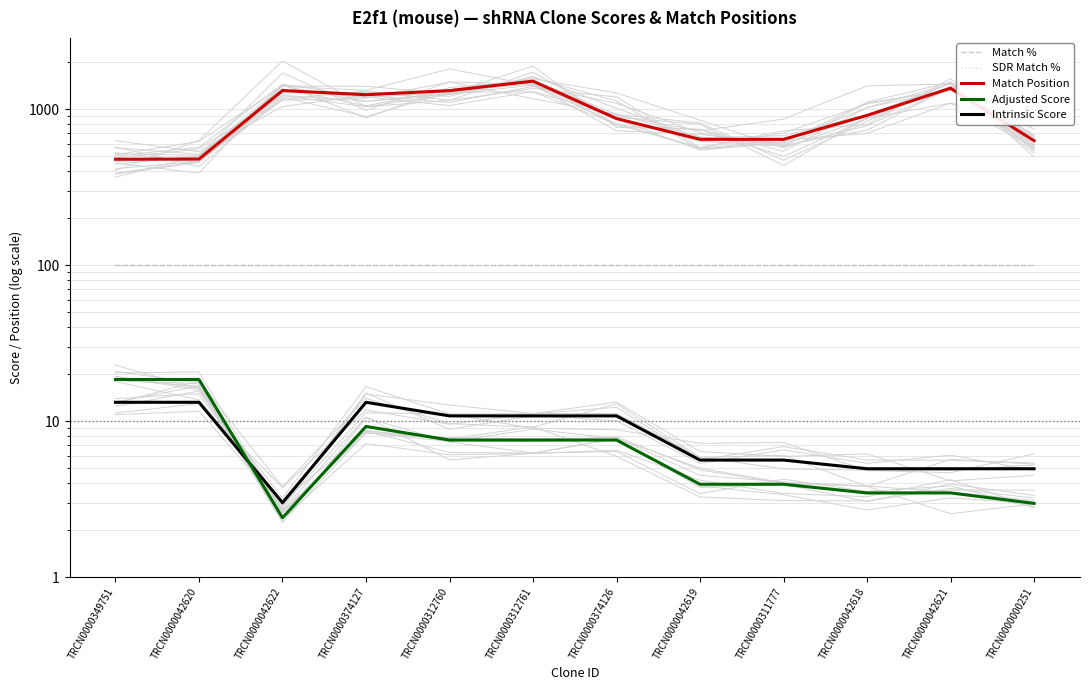

Reading left to right, transcribe all the data shown in this chart.

Match %: 100.0	100.0	100.0	100.0	100.0	100.0	100.0	100.0	100.0	100.0	100.0	100.0
SDR Match %: 100.0	100.0	100.0	100.0	100.0	100.0	100.0	100.0	100.0	100.0	100.0	100.0
Match Position: 477.0	478.0	1315.0	1236.0	1313.0	1510.0	869.0	640.0	640.0	911.0	1360.0	627.0
Adjusted Score: 18.5	18.5	2.4	9.2	7.6	7.6	7.6	3.9	3.9	3.5	3.5	3.0
Intrinsic Score: 13.2	13.2	3.0	13.2	10.8	10.8	10.8	5.6	5.6	5.0	5.0	5.0